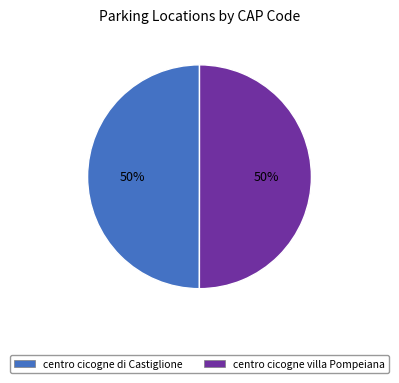

The centro cicogne di Castiglione slice represents 59% of the pie. True or false?

False